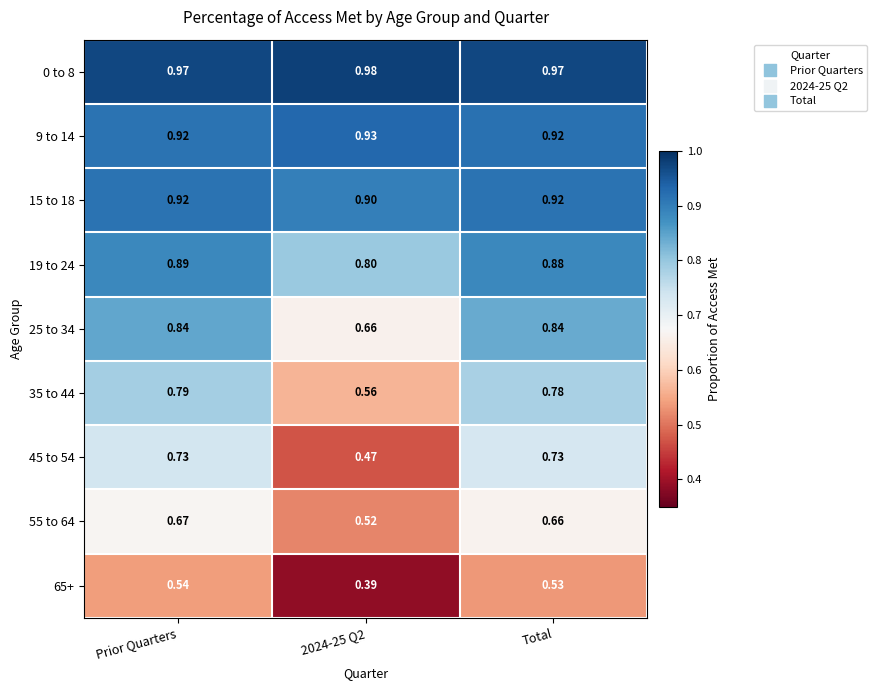

At which label does 65+ reach its peak?

Prior Quarters